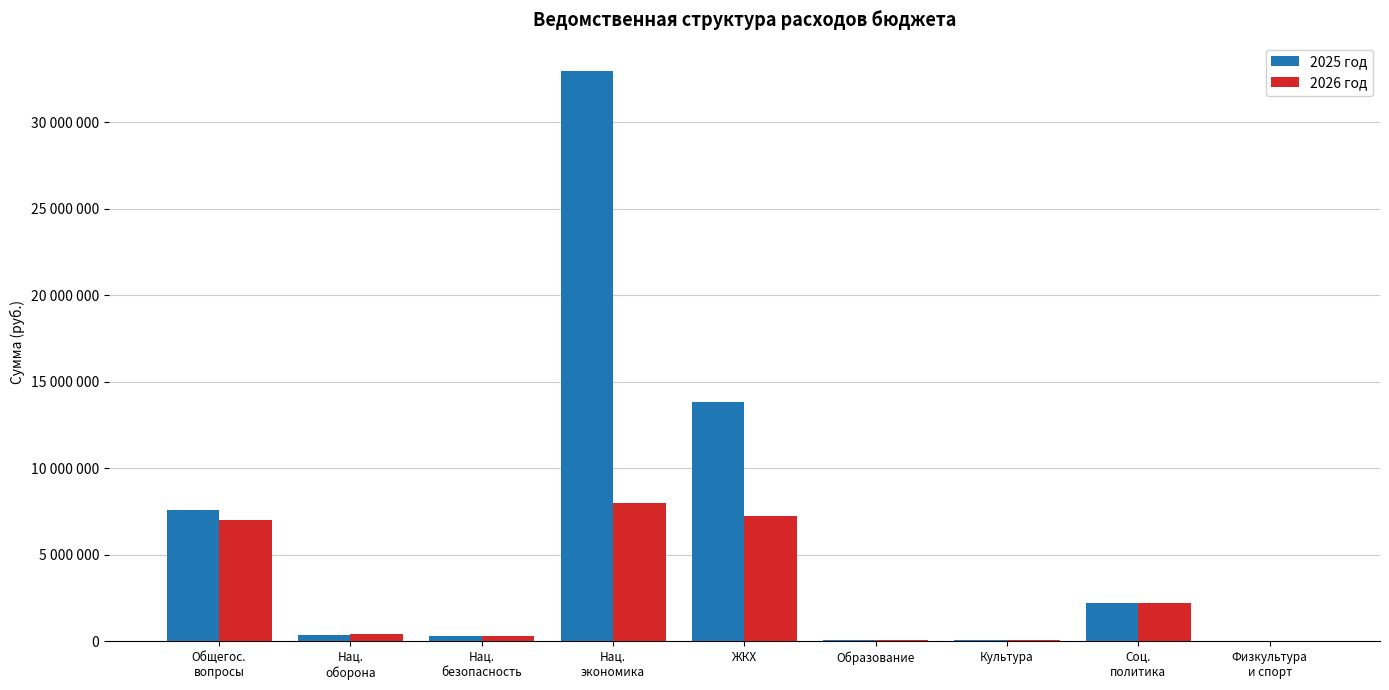

Is the value of 2025 год at Физкультура
и спорт greater than the value of 2026 год at Общегос.
вопросы?

No